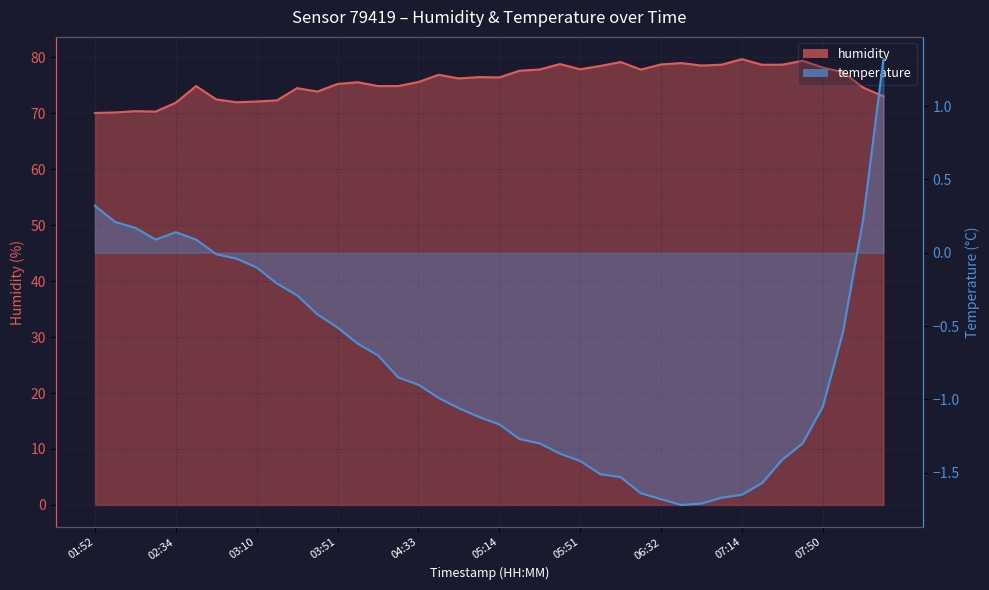

What are all the series names shown in the legend?

humidity, temperature